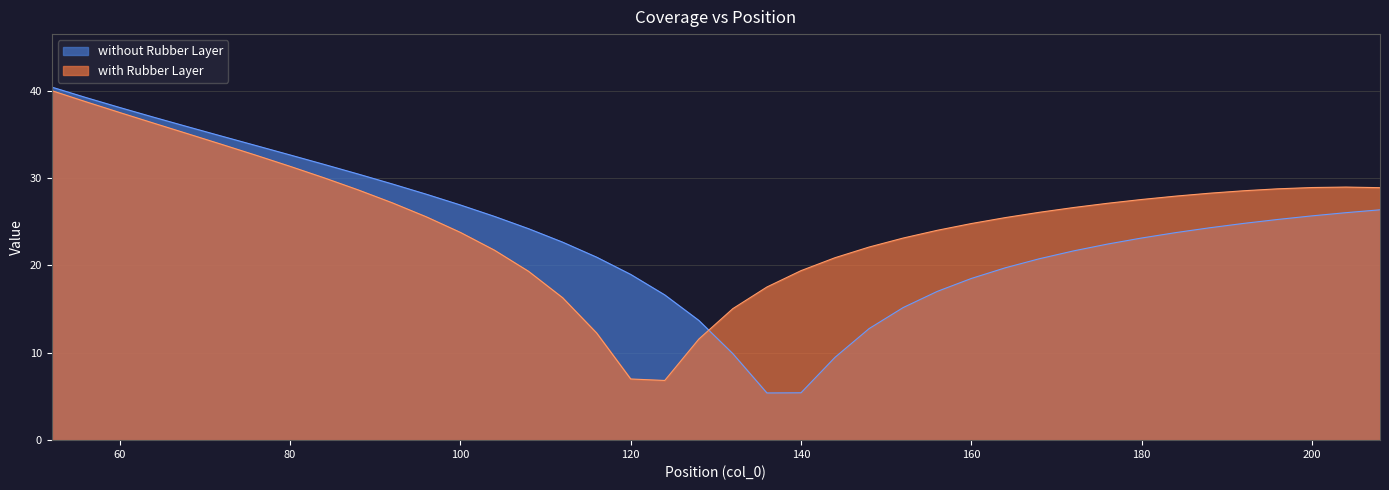

What is the approximate value of with Rubber Layer at 192?

28.5